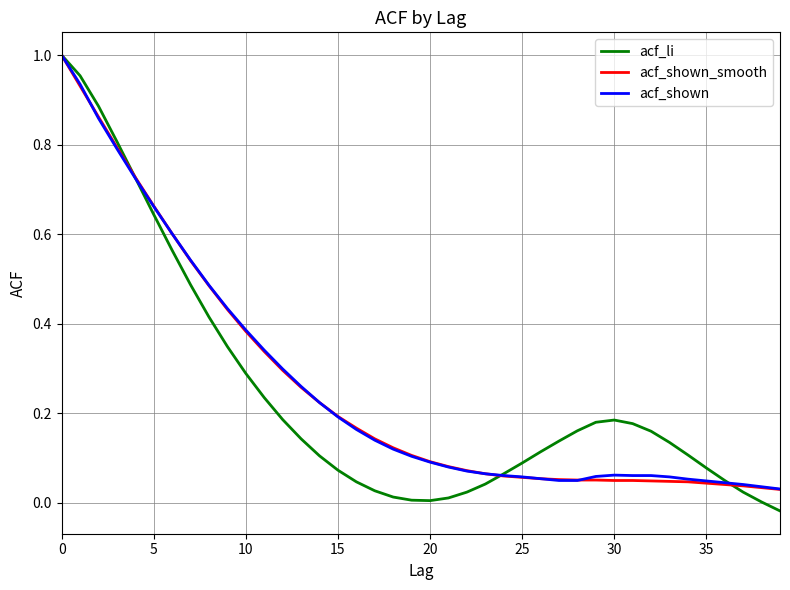

Which series has the largest range (max minus min)?

acf_li